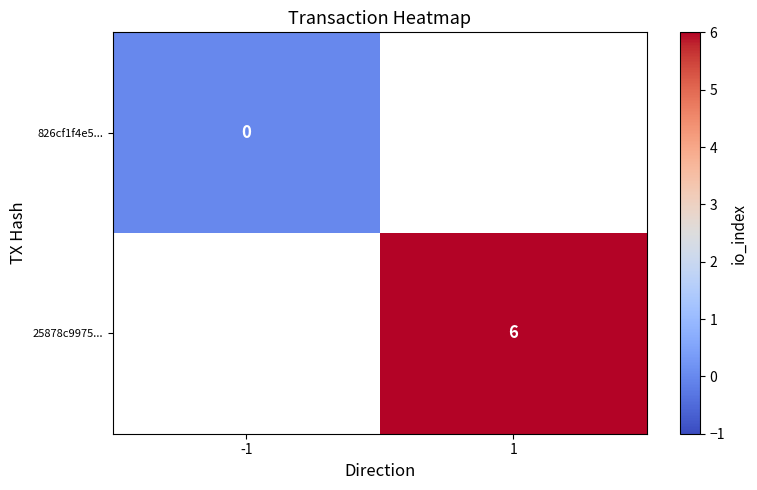

Is the value of 826cf1f4e5... at -1 greater than the value of 25878c9975... at 1?

No